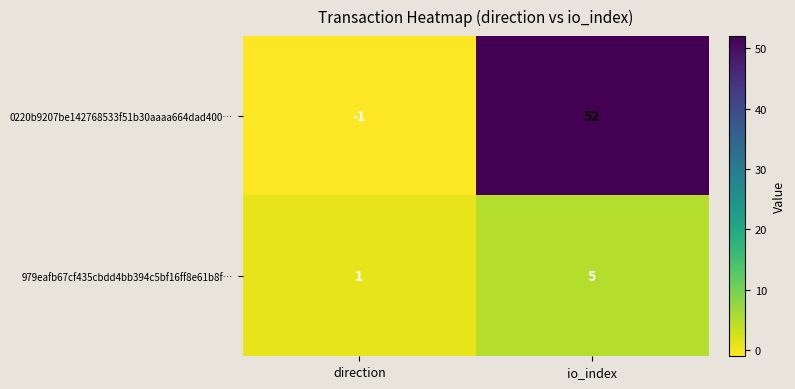

True or false: 979eafb67cf435cbdd4bb394c5bf16ff8e61b8f… has a value of 0 at direction.

False